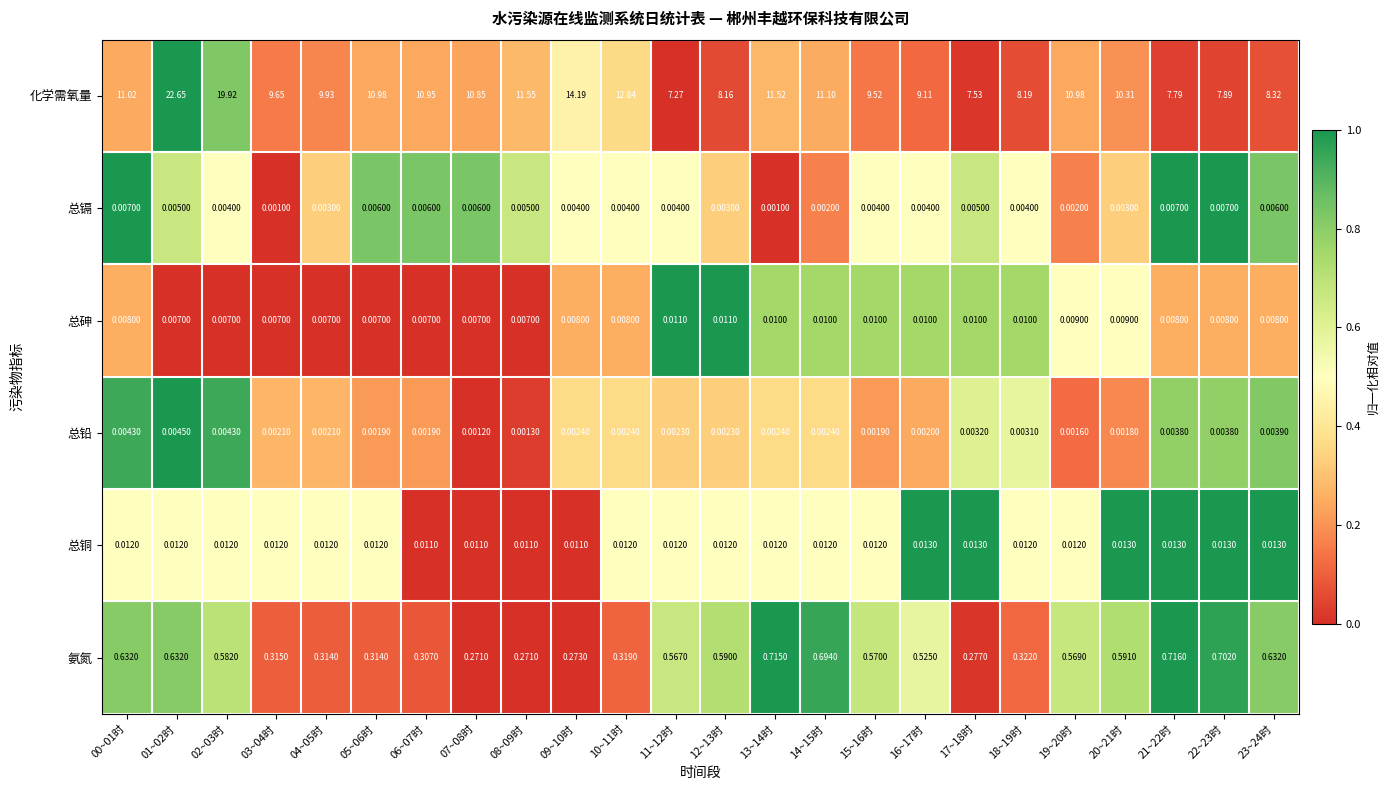

How many distinct data groups are displayed?

6